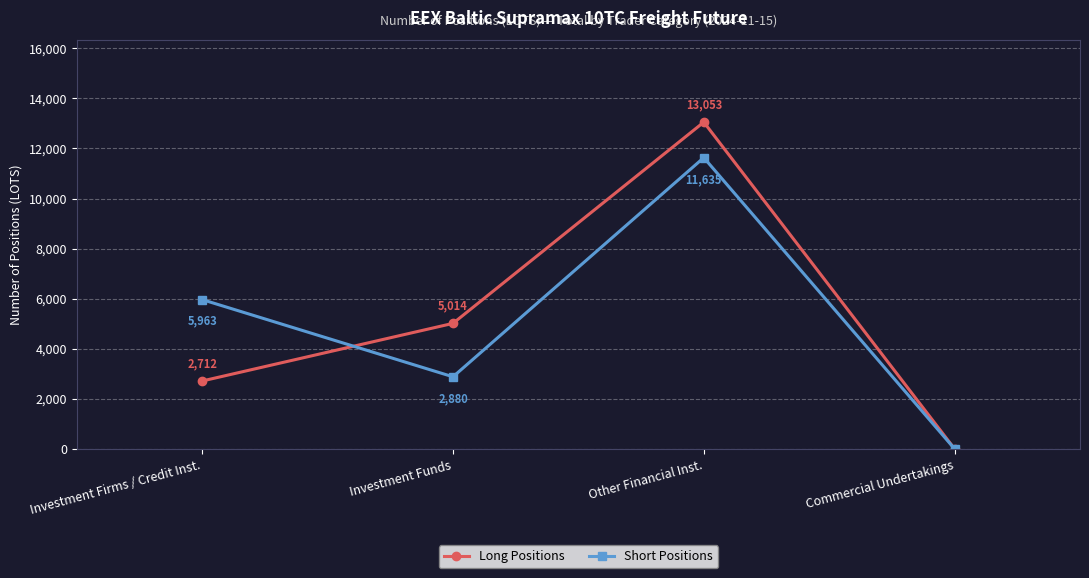

How many values in the Short Positions series are below 5963?

2